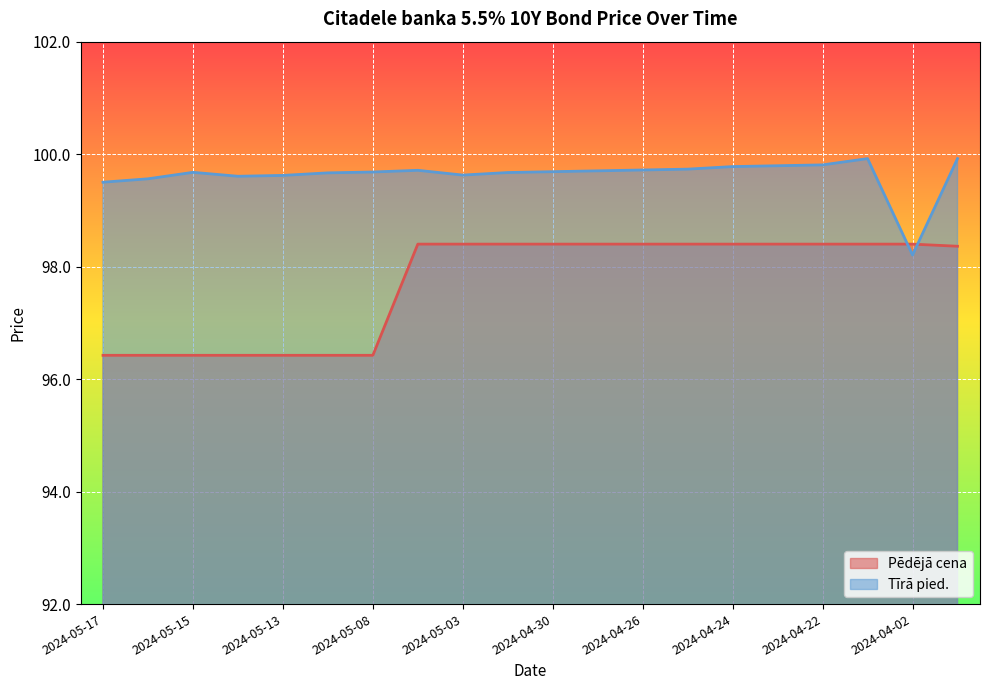

What is the total value across all series at 2024-05-15?

196.1